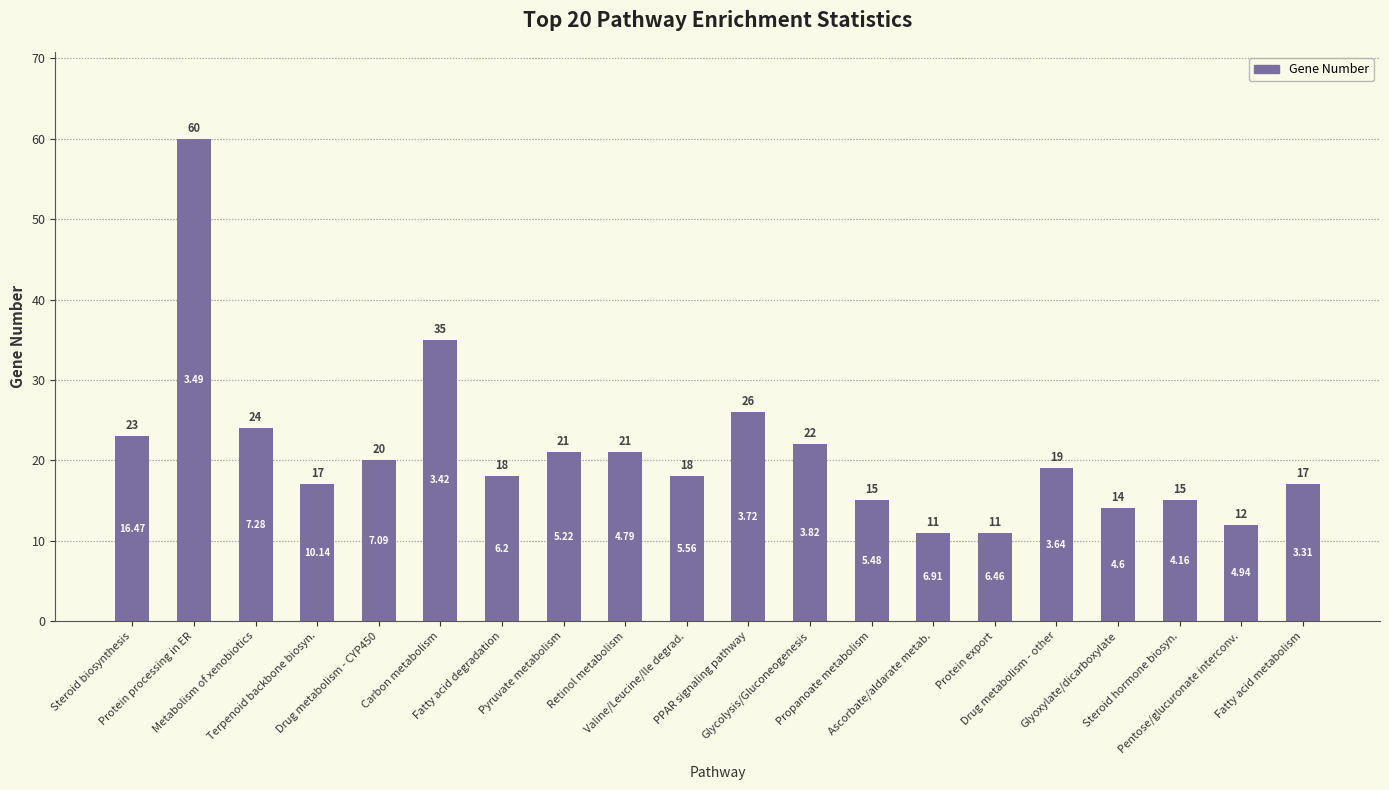

What is the label of the 14th bar from the left?

Ascorbate/aldarate metab.